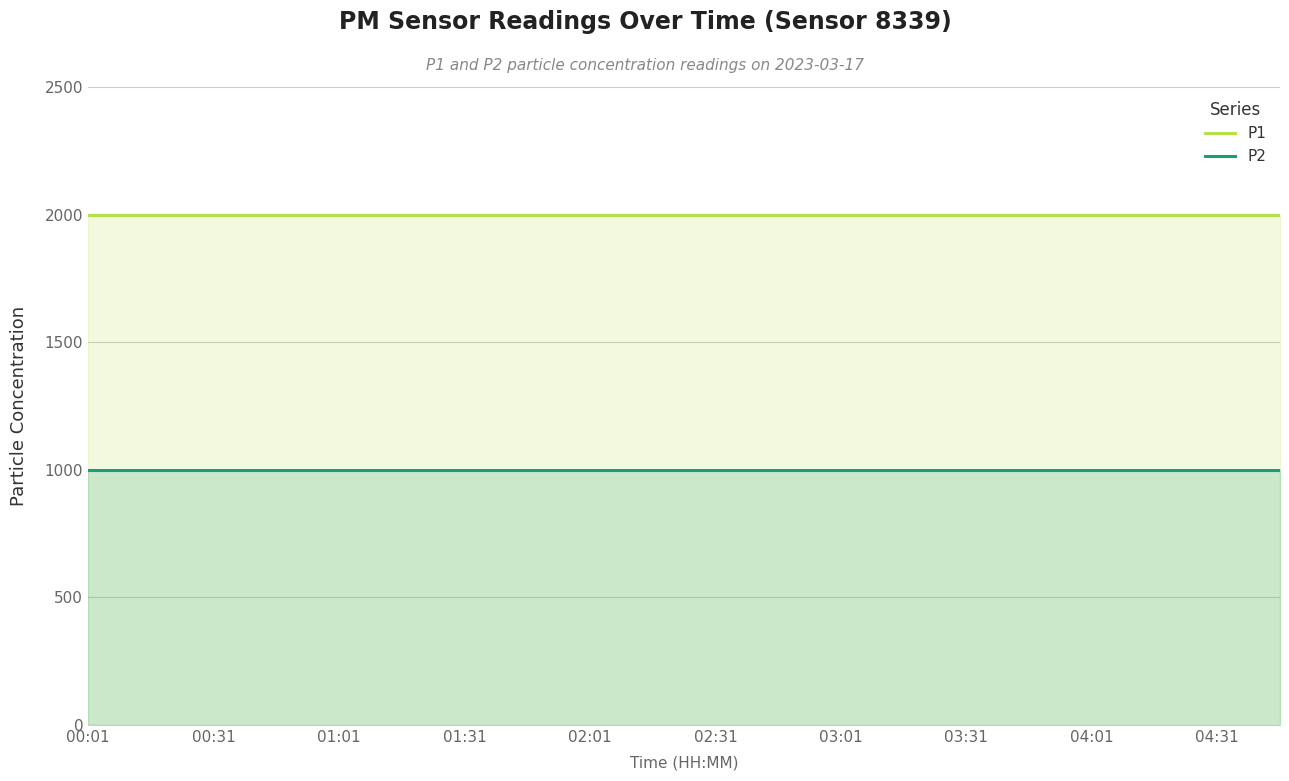

What are all the series names shown in the legend?

P1, P2